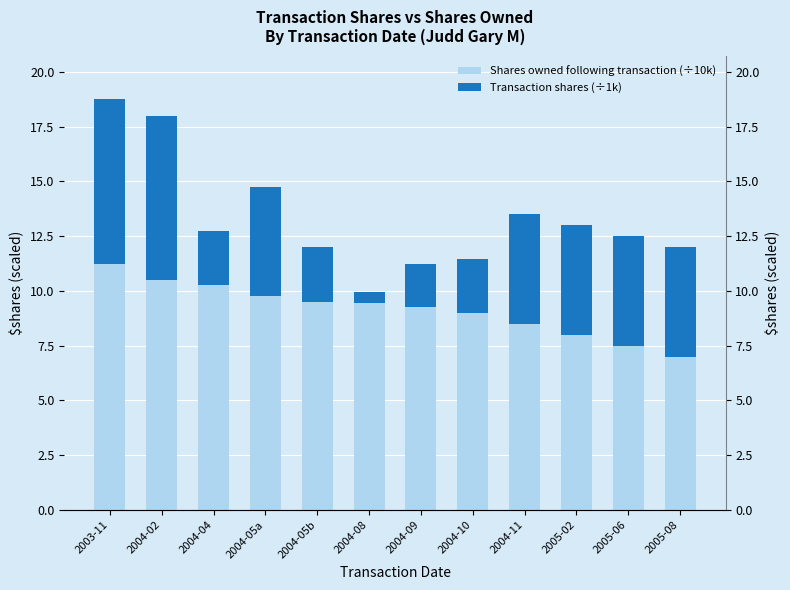

The Transaction shares (÷1k) series shows 2.5 at 2004-10. True or false?

True